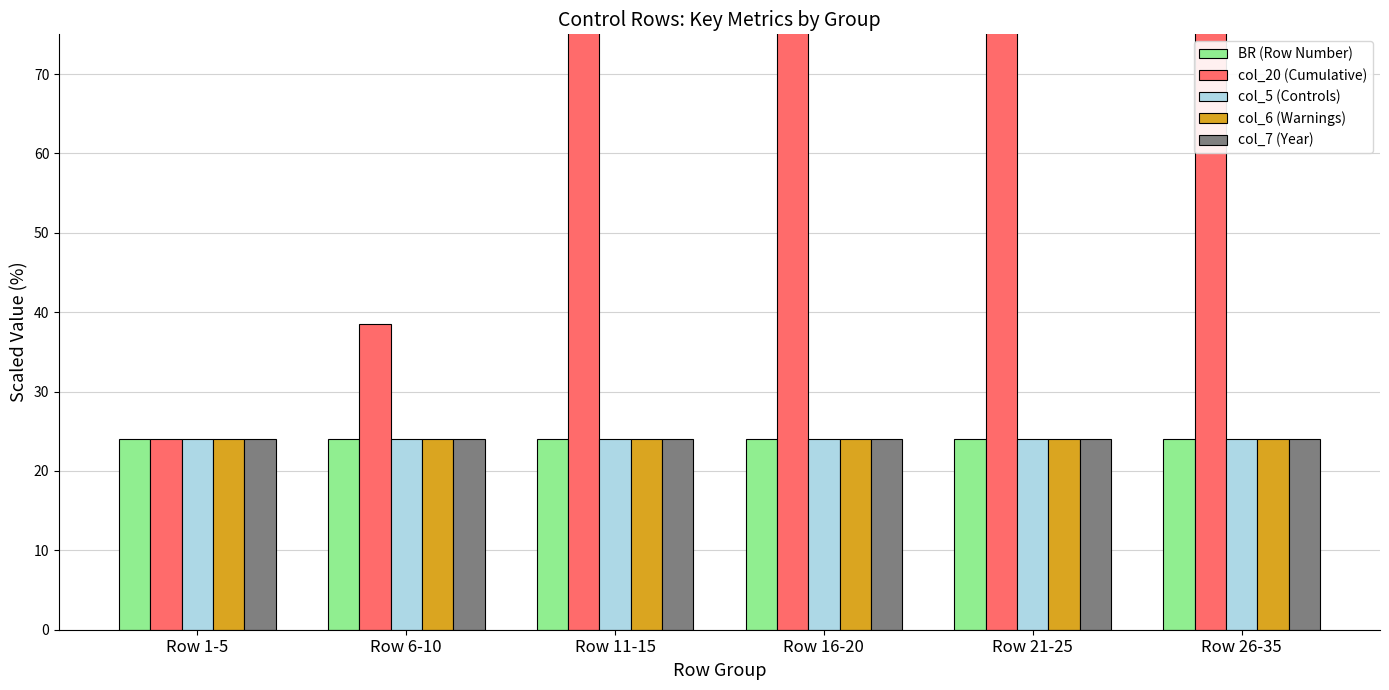

At how many categories does at least one series exceed 73?

4